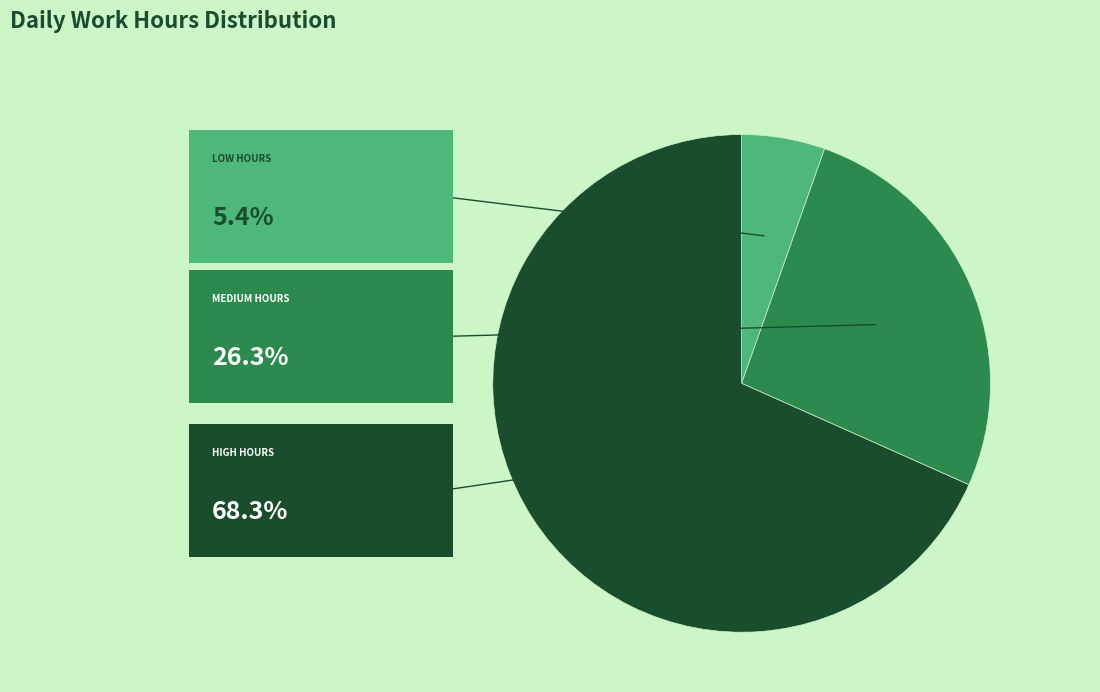

Is there a majority slice in this chart?

Yes